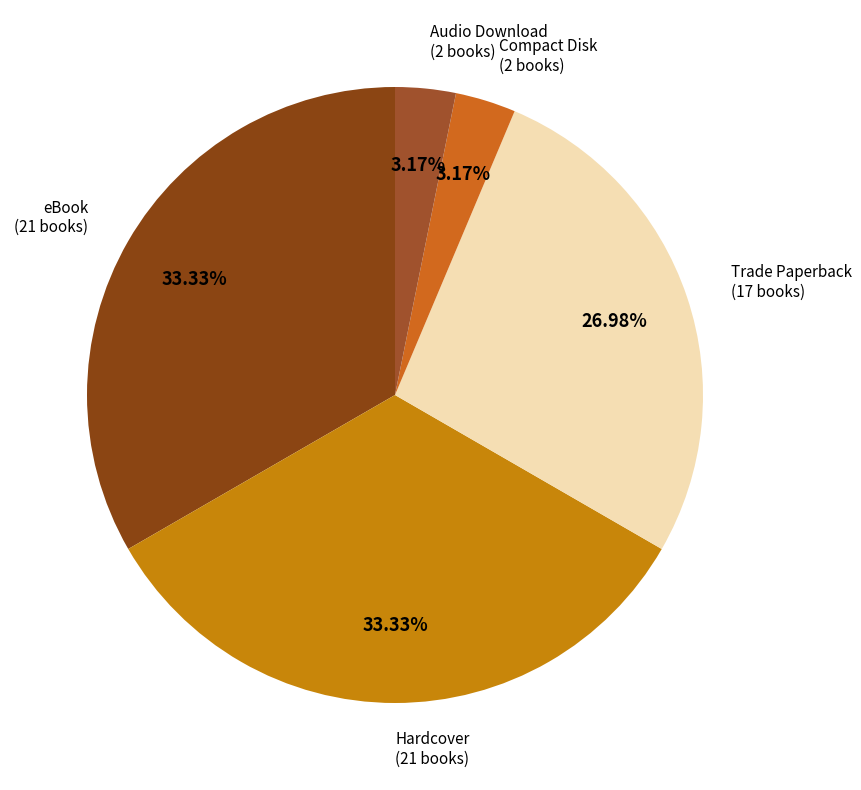

Does eBook represent more than half of the total?

No